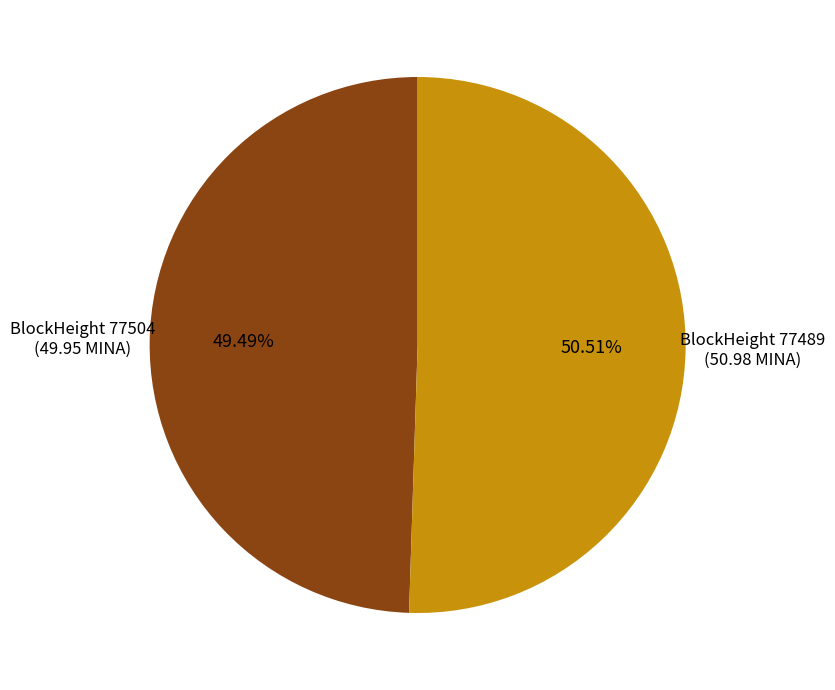

Does any single category account for the majority?

Yes